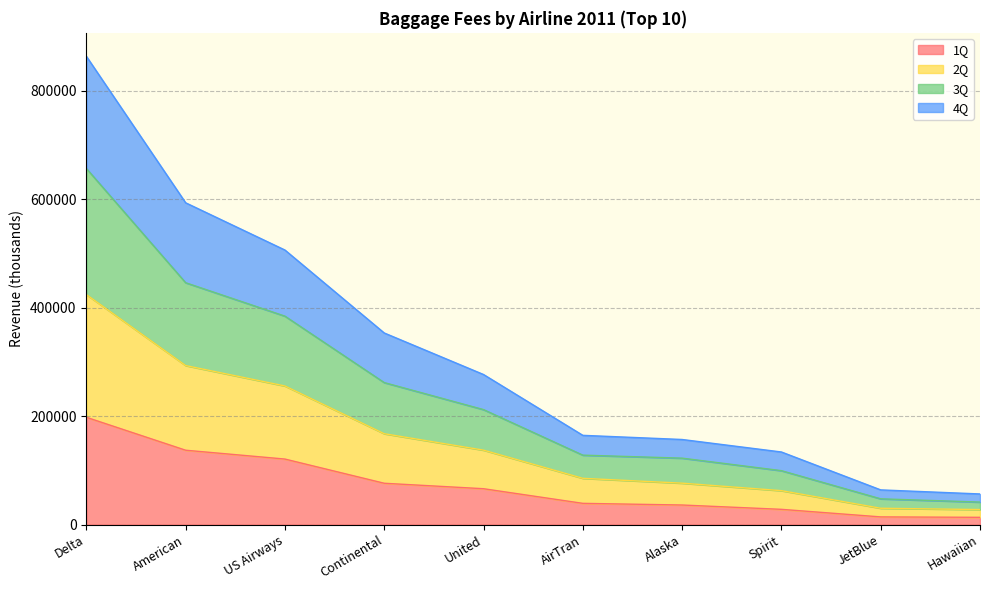

What is the difference between the 1Q values at American and Spirit?

108984